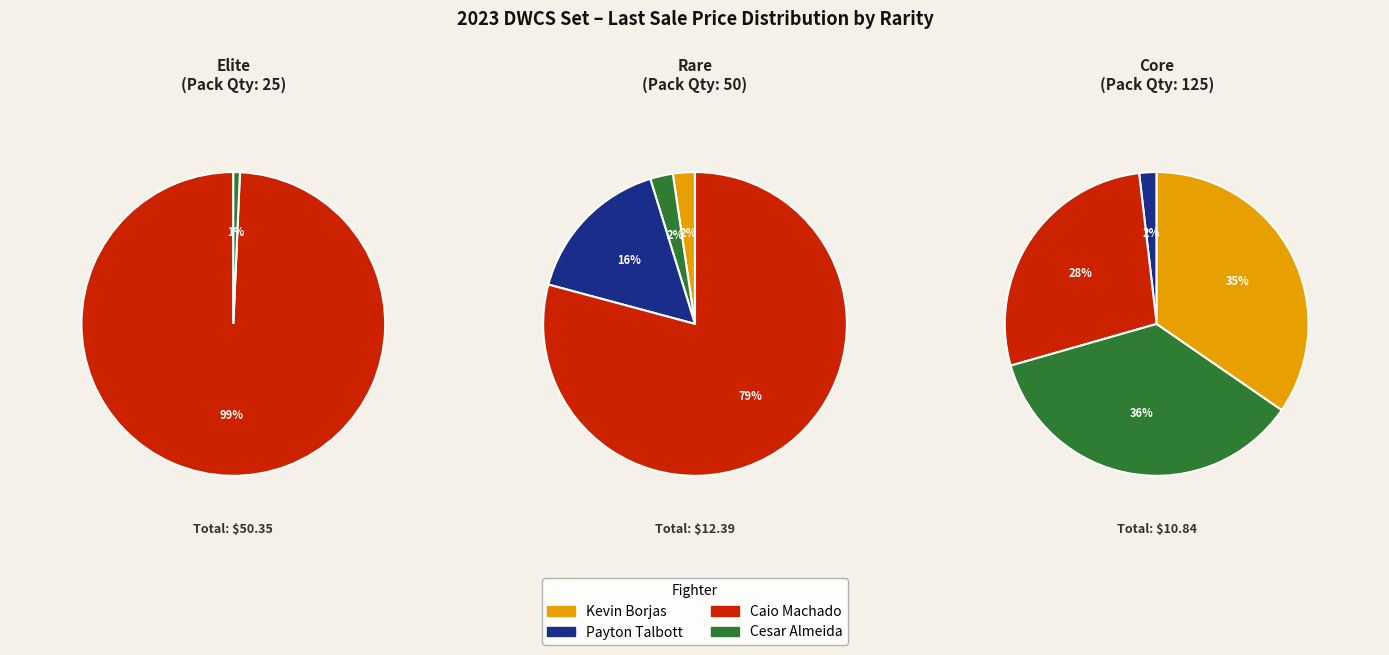

What is the majority slice?

Caio Machado (ELITE)